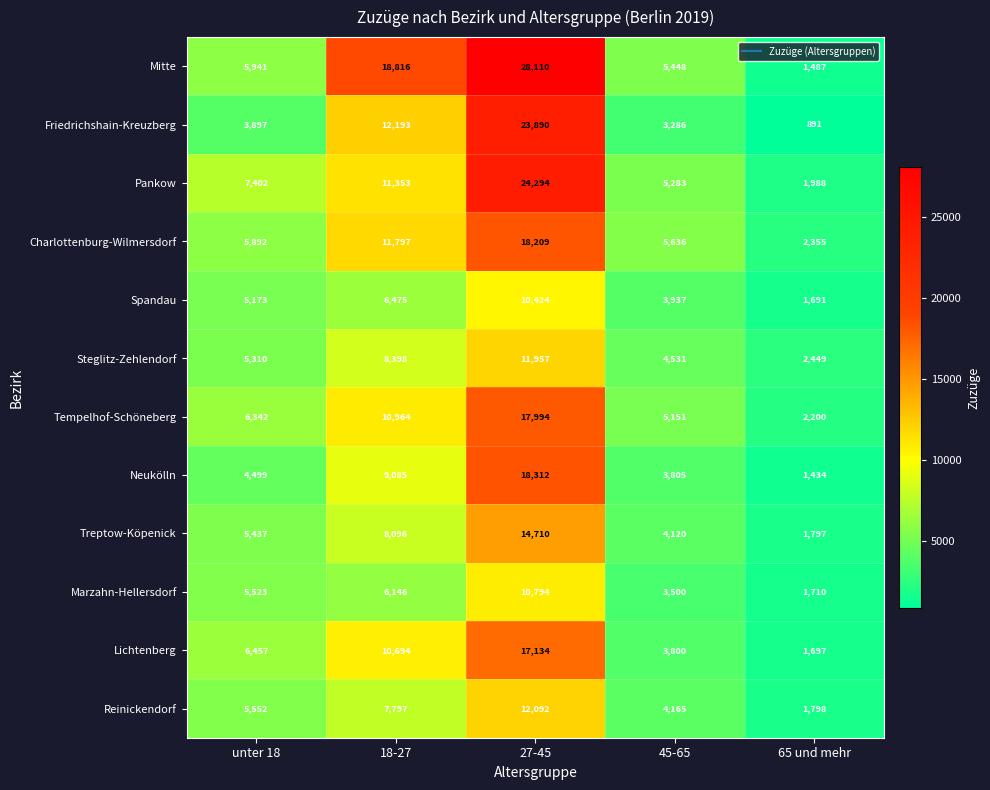

How many data points in Spandau are less than 5173?

2